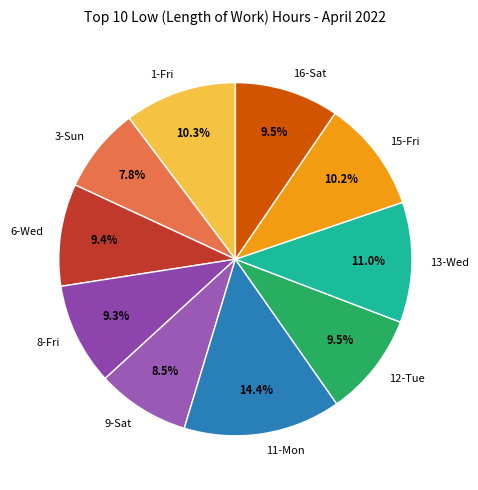

Which slice is the largest?

11-Mon